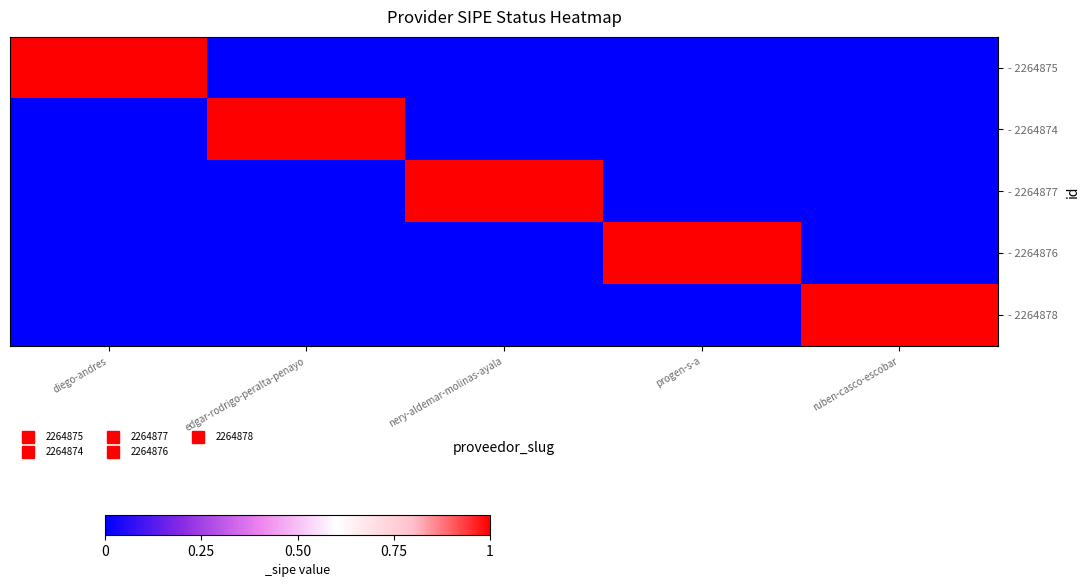

What is the greatest value displayed?

1